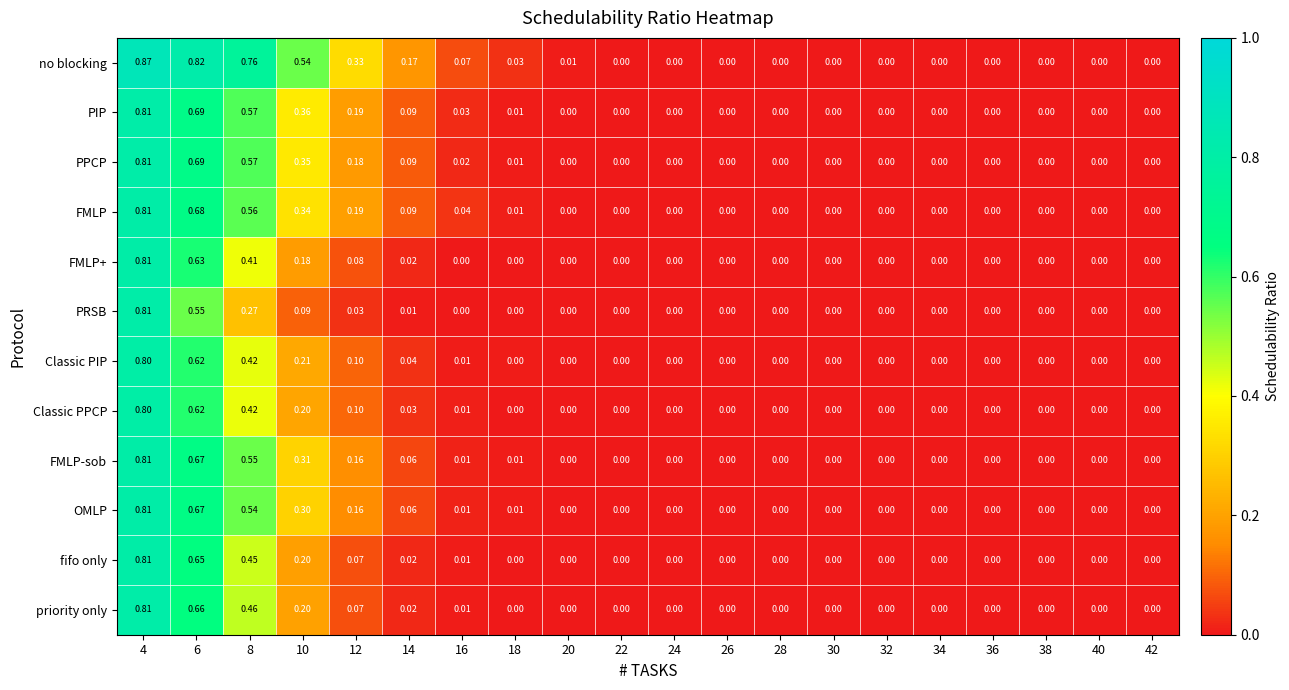

Is the value of Classic PPCP at 30 greater than the value of fifo only at 10?

No